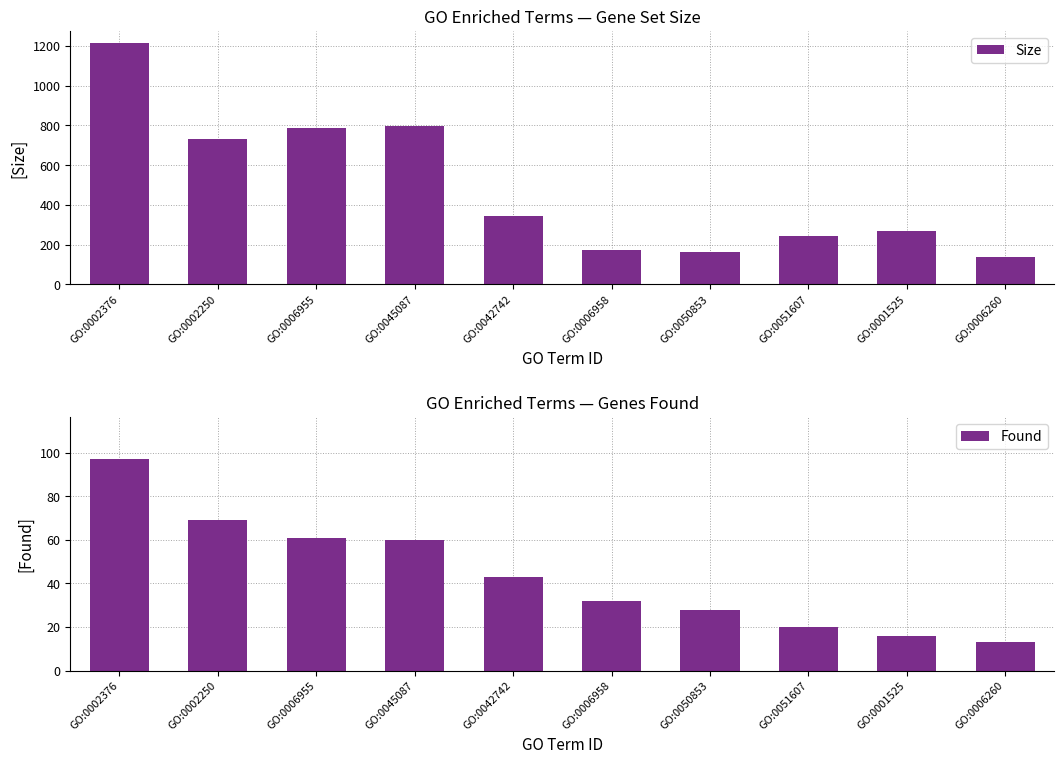

Is it true that Found equals 169 at GO:0002376?

False